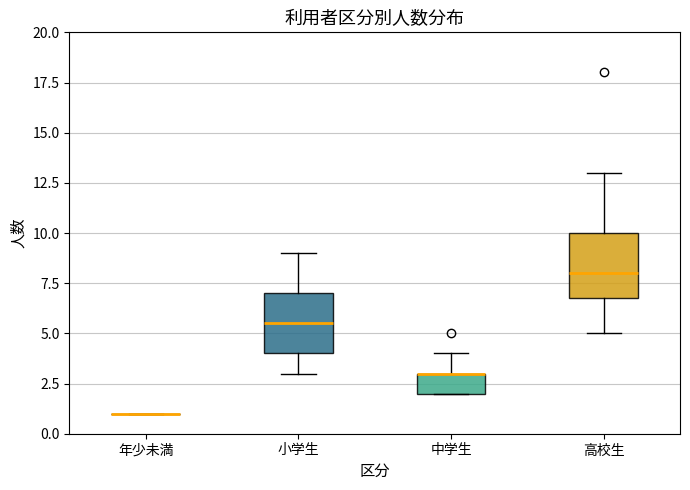

Reading left to right, read every box against the y-axis: the position of its median line, the range the box covers, and the ends of its whiskers. The values are not printed on the chart, so give them approximately, as read against the axis.

年少未満: box collapsed to a line at 1.0, whiskers 1.0 to 1.0
小学生: median 5.5, box 4.0 to 7.0, whiskers 3.0 to 9.0
中学生: median 3.0 (drawn on the box's upper edge), box 2.0 to 3.0, whiskers 2.0 to 4.0
高校生: median 8.0, box 7.0 to 10.0, whiskers 5.0 to 13.0